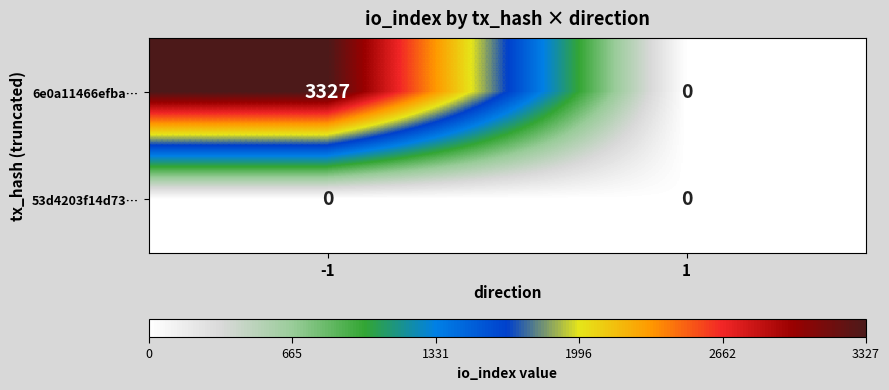

What is the average value of the 6e0a11466efba… series?

1664